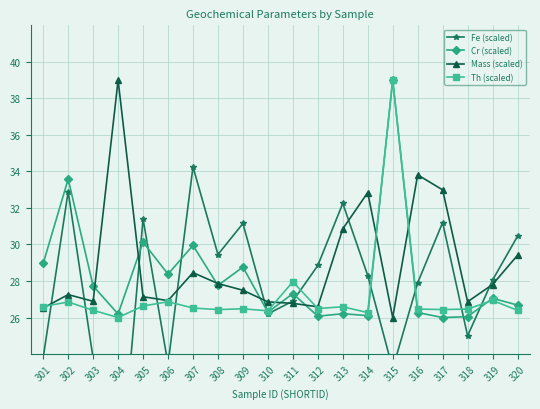

Where is the first local maximum for Mass (scaled)?

302